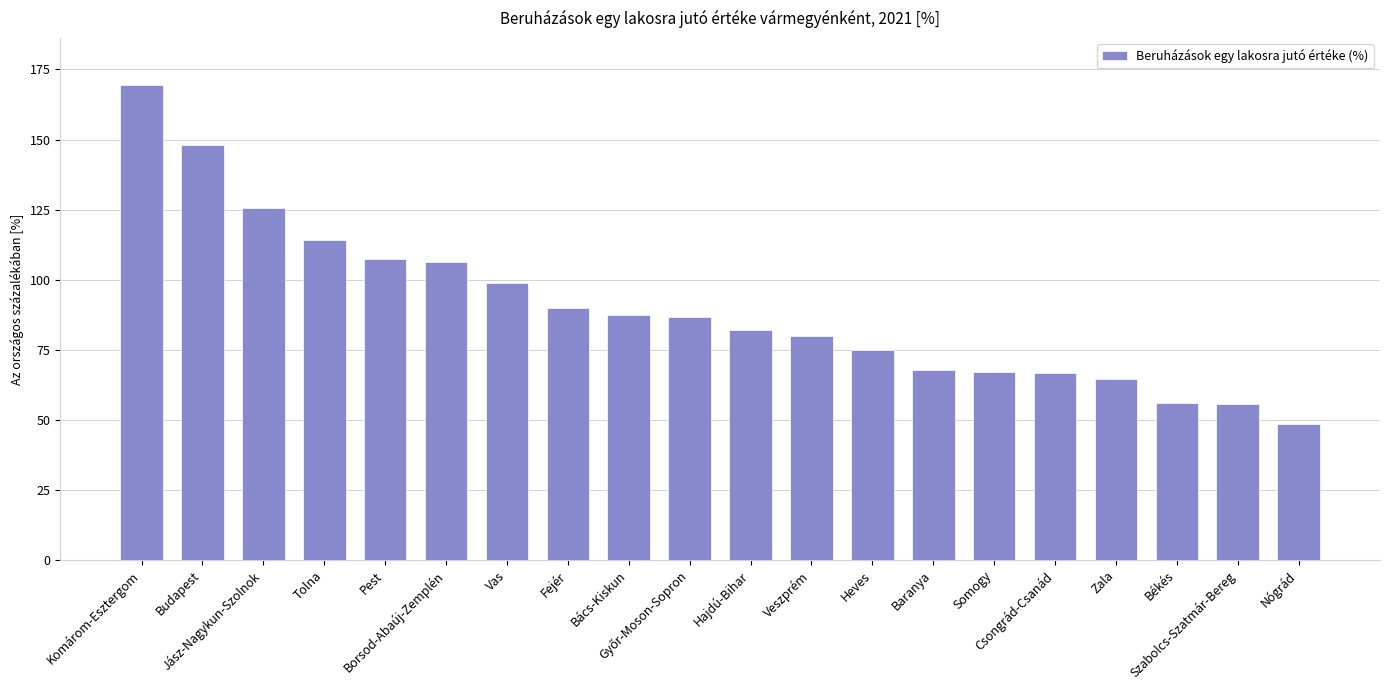

What is the difference between the second highest and second lowest values?

92.4